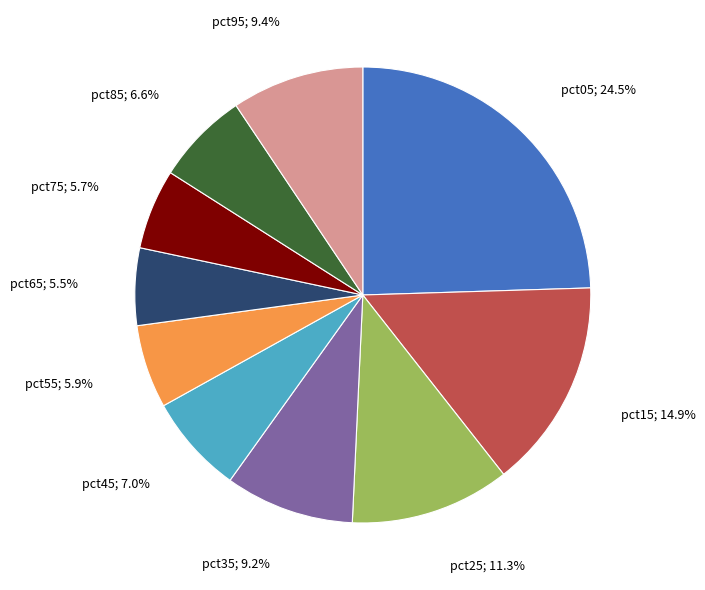

Does any single category account for the majority?

No